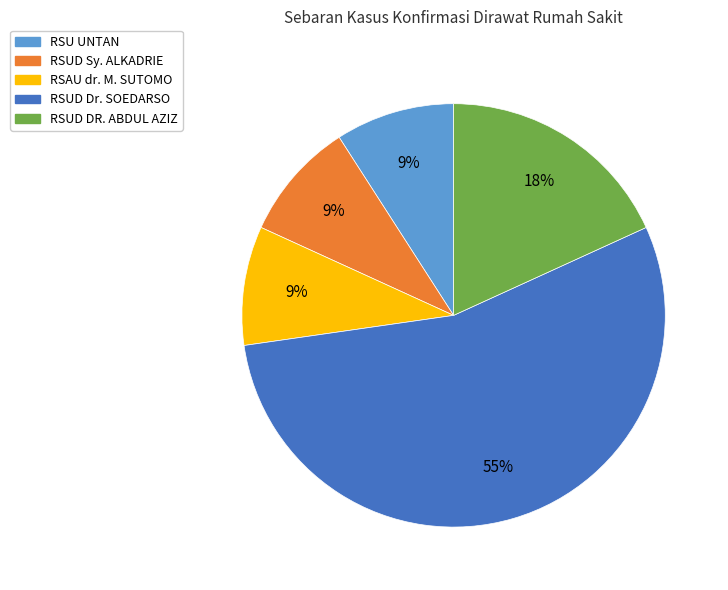

Do RSUD Sy. ALKADRIE and RSU UNTAN together represent more than half of the pie?

No